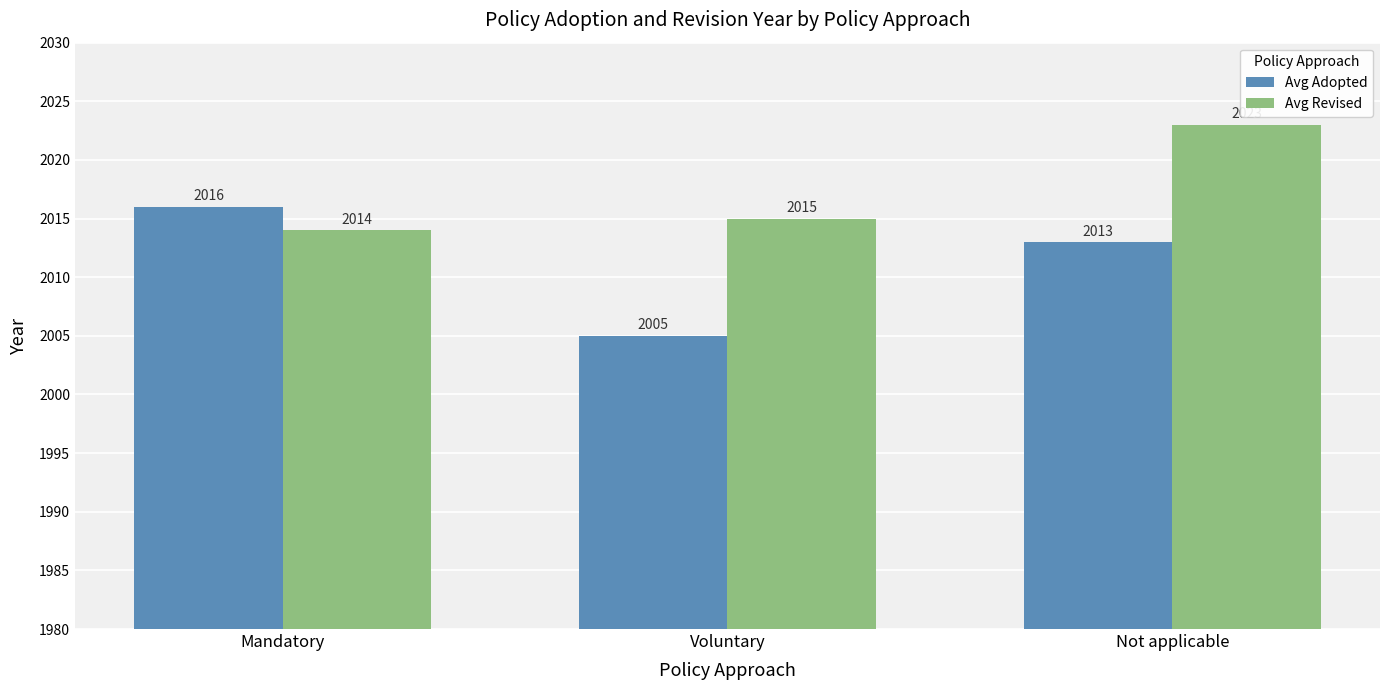

Is it true that Avg Adopted equals 2005 at Voluntary?

True